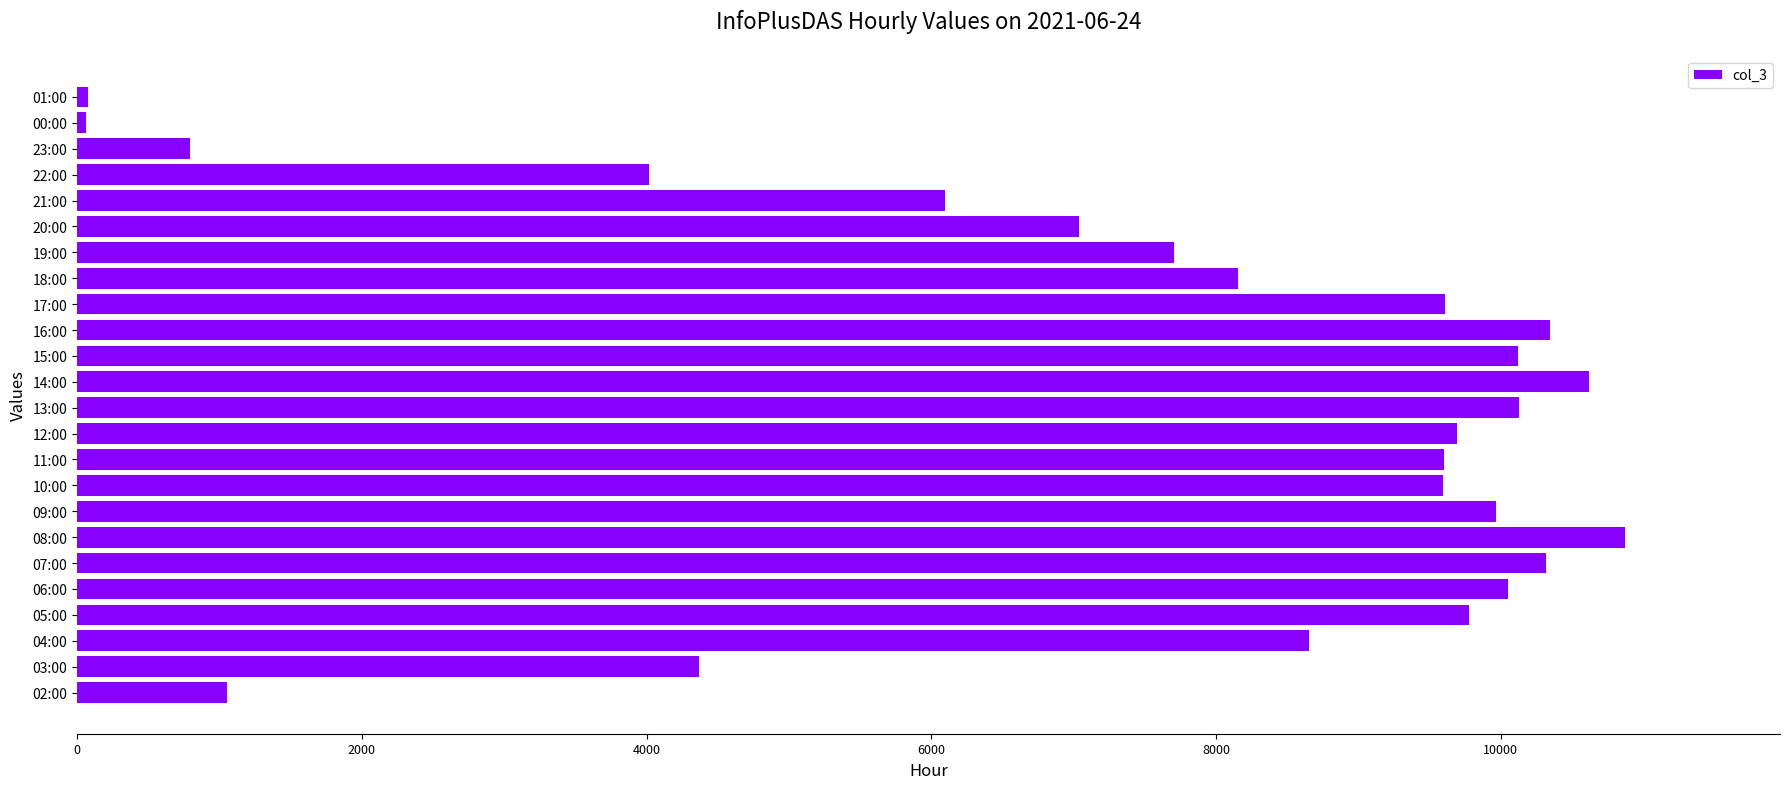

At which label is the value closest to 5468?

21:00